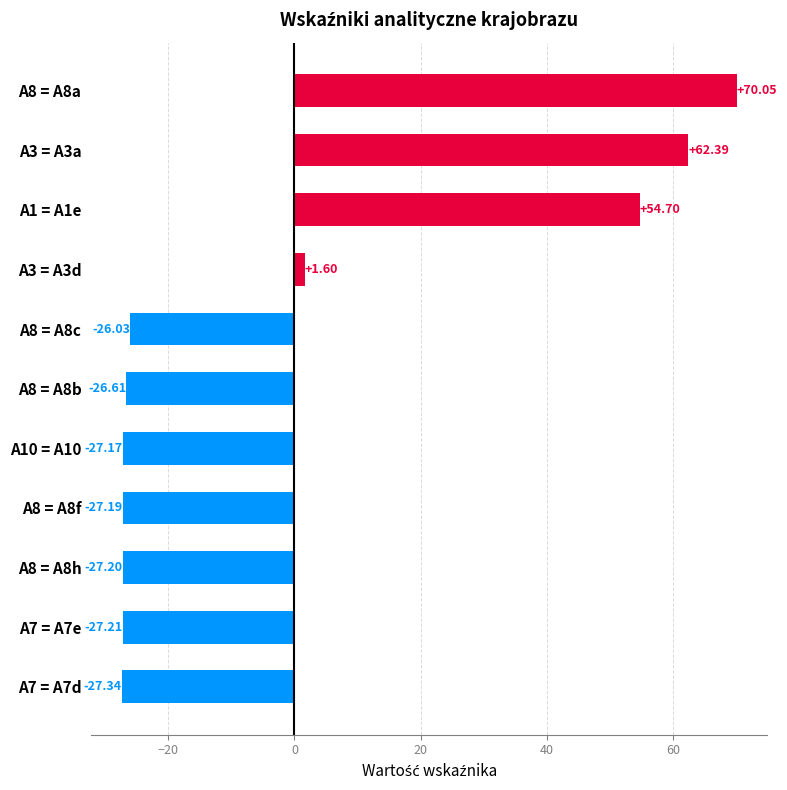

How many values exceed -26?

4